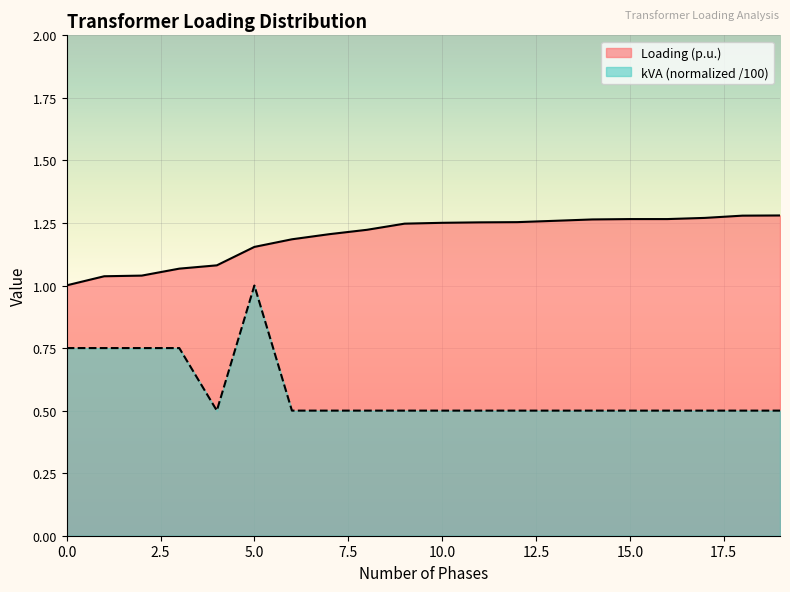

Which series has the widest spread of values?

kVA (normalized /100)